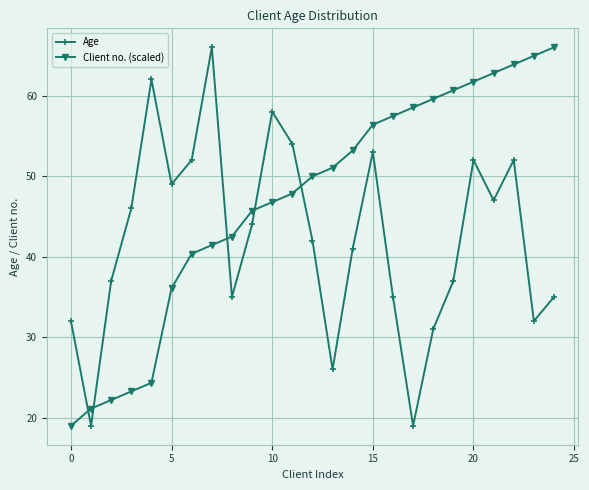

Which series has the largest total across all categories?

Client no. (scaled)